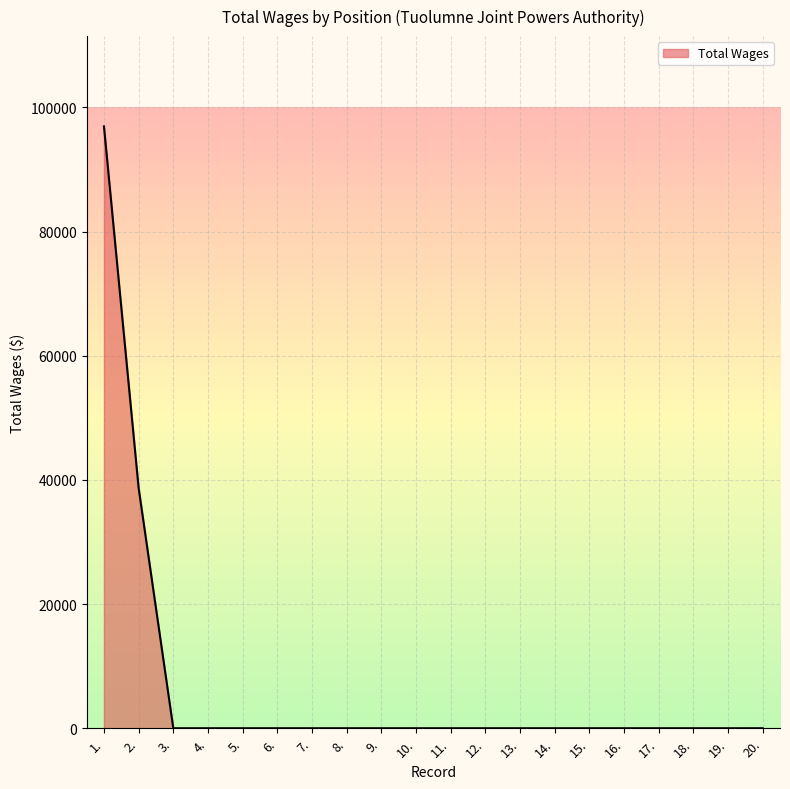

What is the difference between the maximum and minimum values?

96940